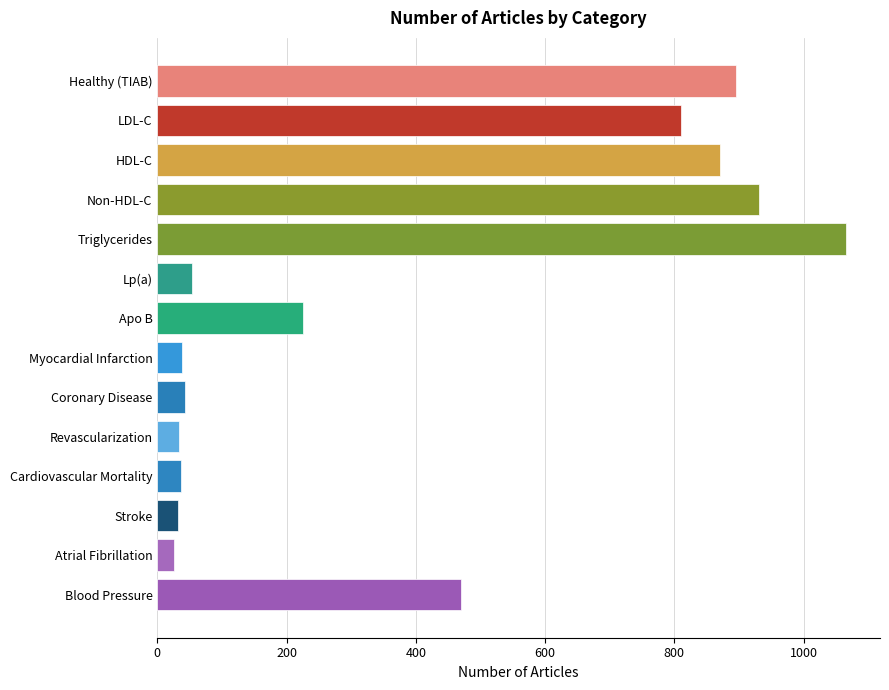

True or false: the data shows 811 at LDL-C.

True